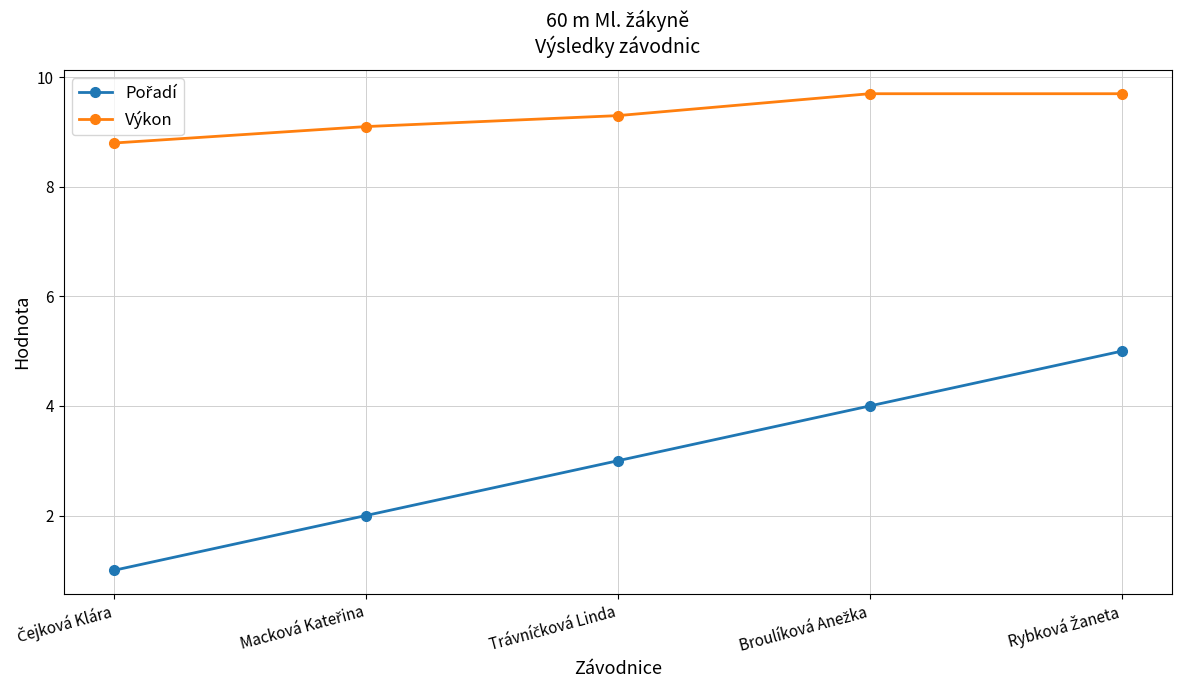

How many Výkon values are between 9 and 10?

4